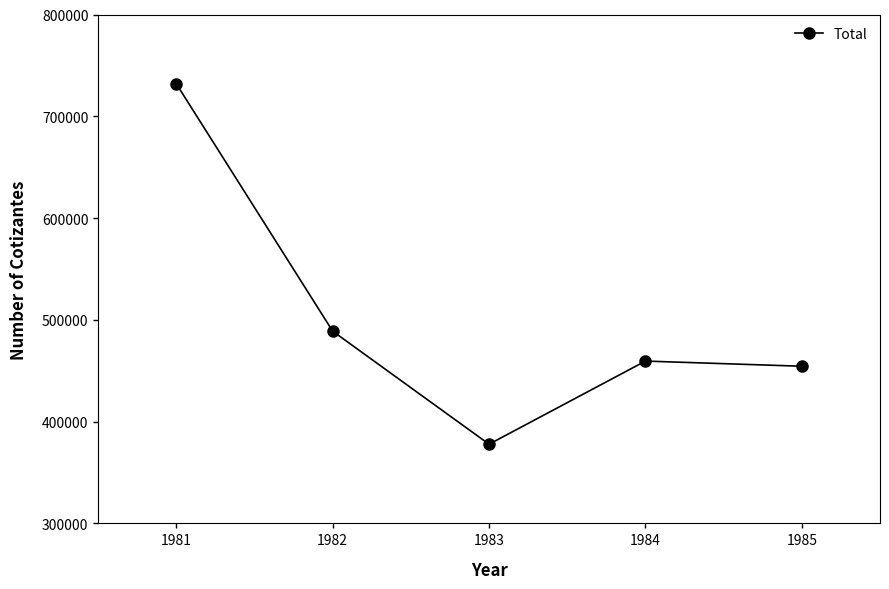

What is the difference between the maximum and minimum values?

354141